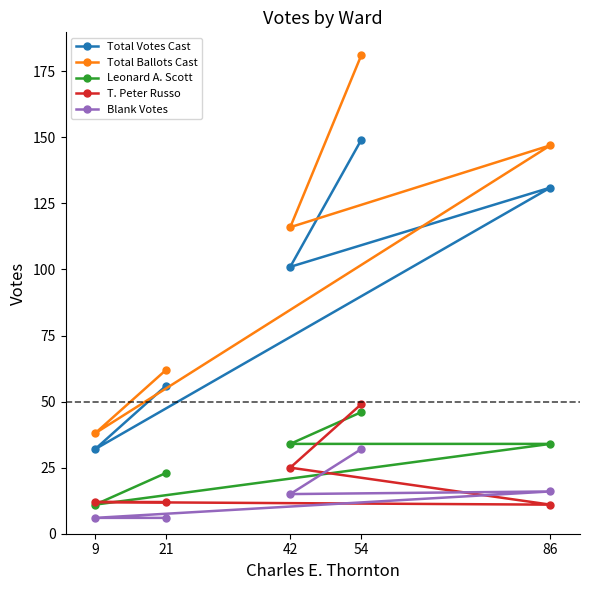

Which series has the widest spread of values?

Total Ballots Cast